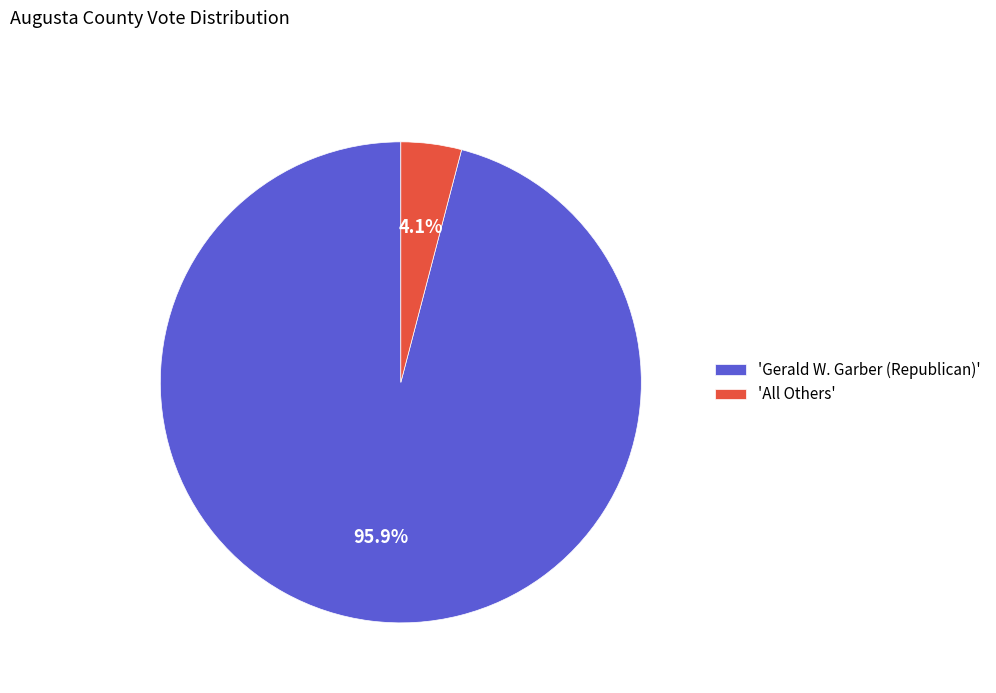

How much of the chart is everything except 'All Others'?

95.9%